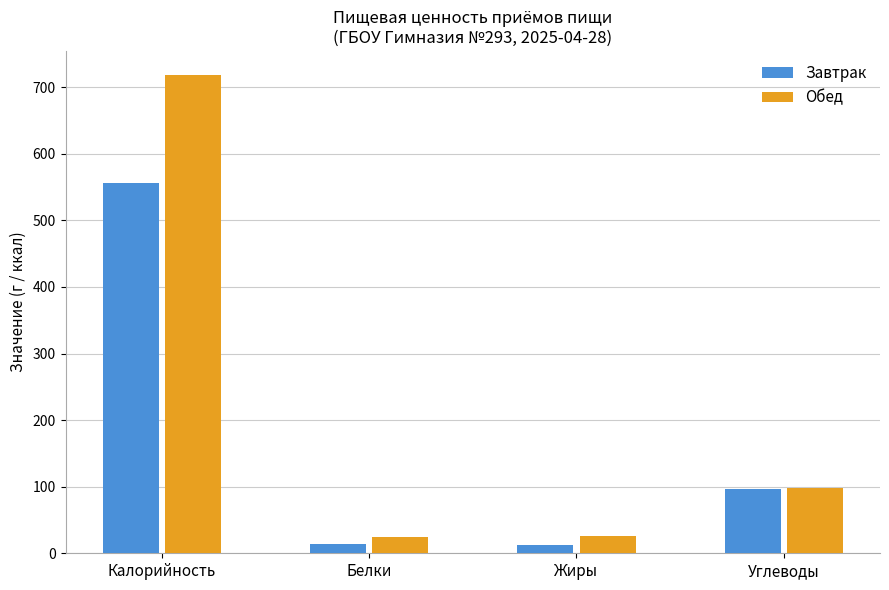

Rank the series by their average value, from lowest to highest.

Завтрак, Обед